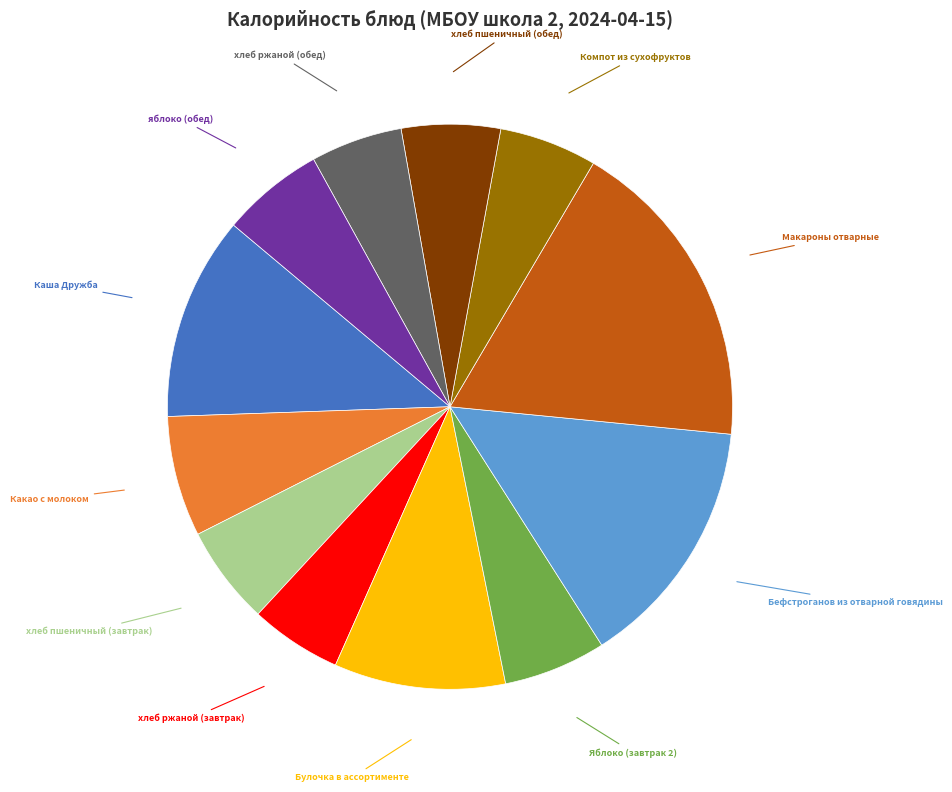

Is there any slice that represents more than half of the pie?

No